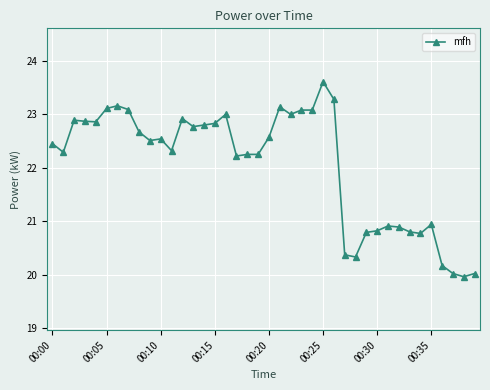

What is the difference between the second highest and second lowest values?

3.3